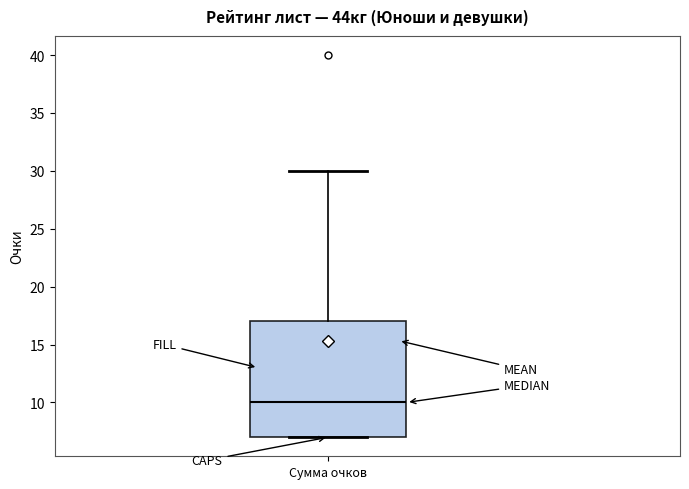

Transcribe this box plot: give where the median line is, the range the box spans, and where the two whiskers end, as read against the y-axis. The values are not printed on the chart, so give them approximately, as read against the axis.

median 10, box 7 to 17, whiskers 7 to 30